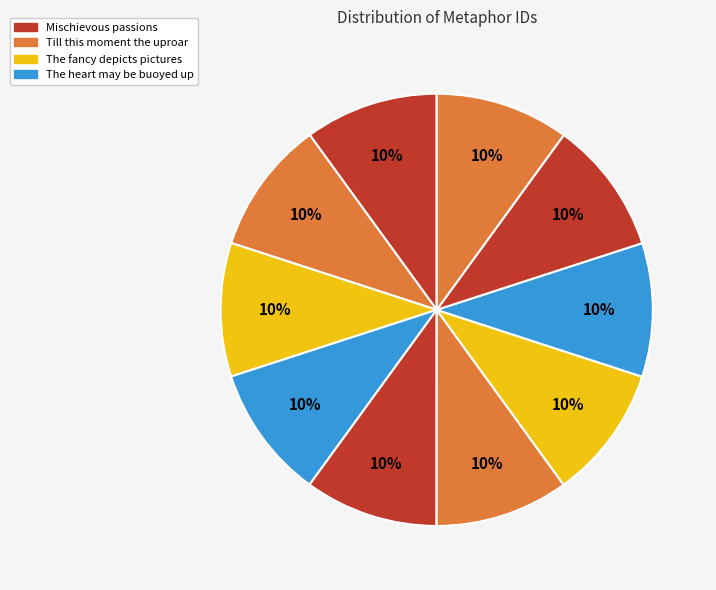

How many slices are in this pie chart?

10